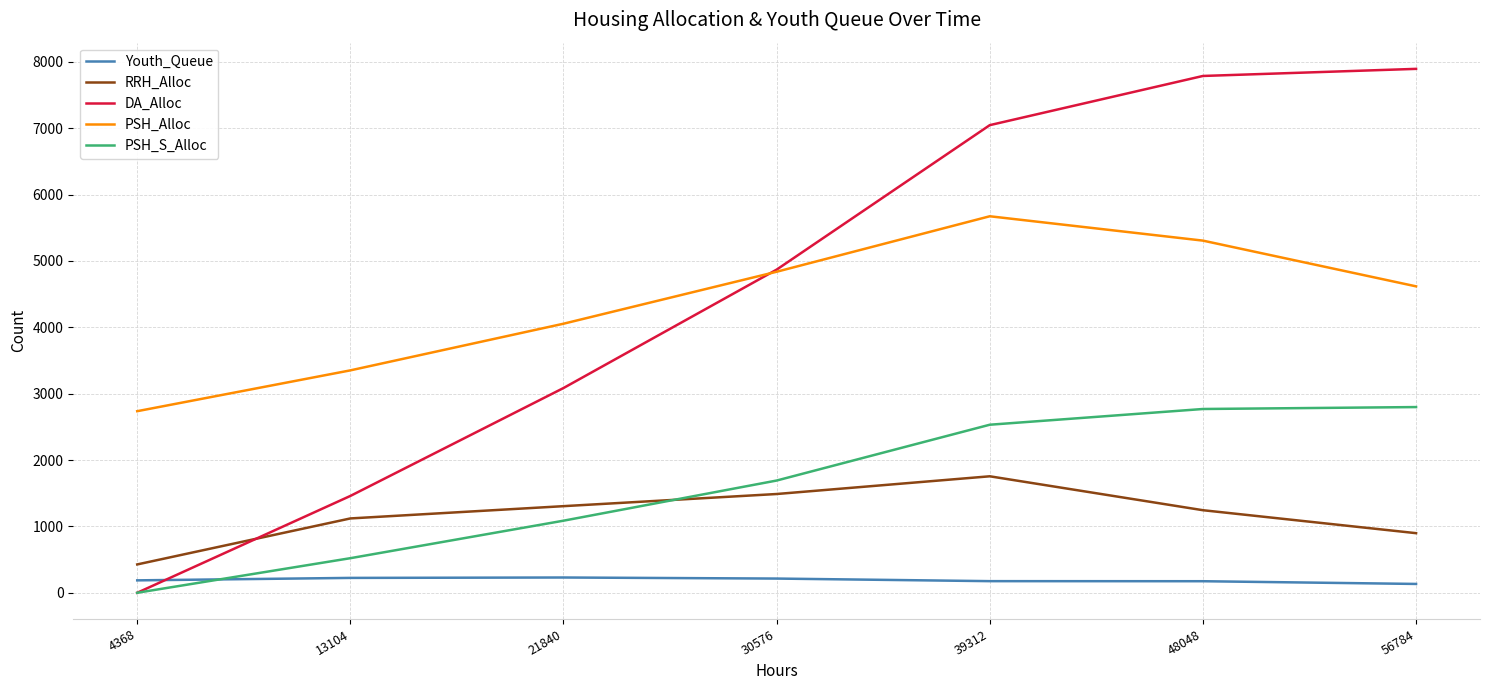

True or false: DA_Alloc has more than 0 interior local peaks.

False